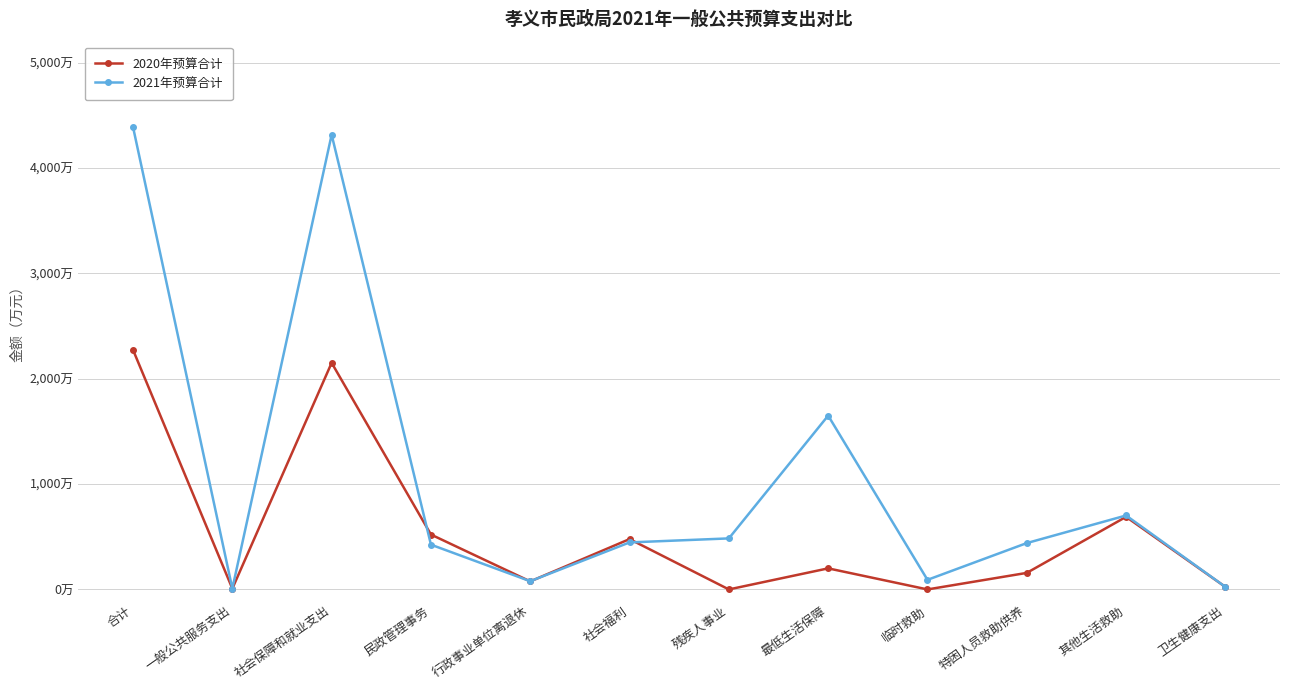

What are all the series names shown in the legend?

2020年预算合计, 2021年预算合计